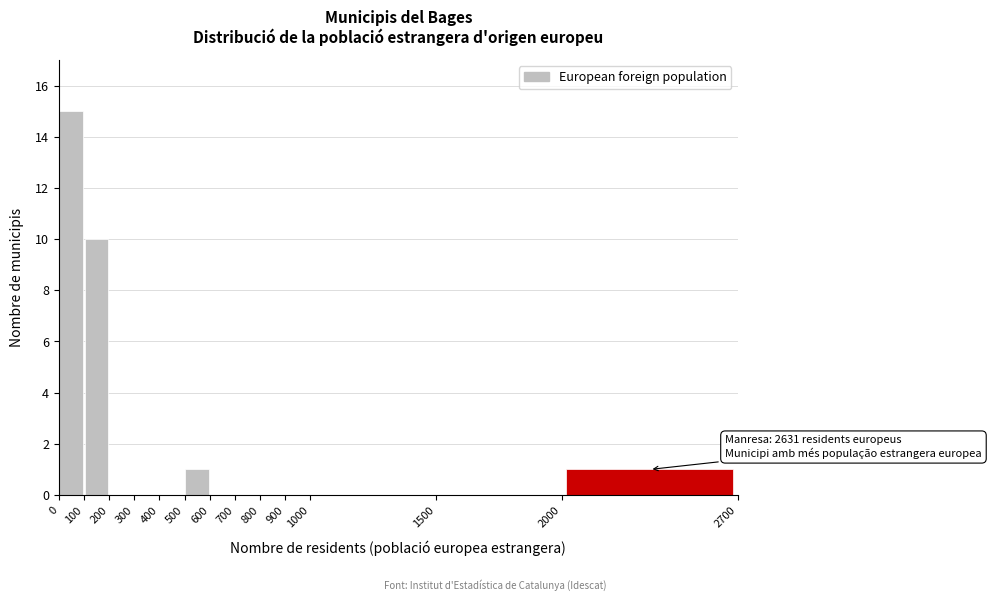

Over which range of the x-axis is the bar tallest?

0 to 100